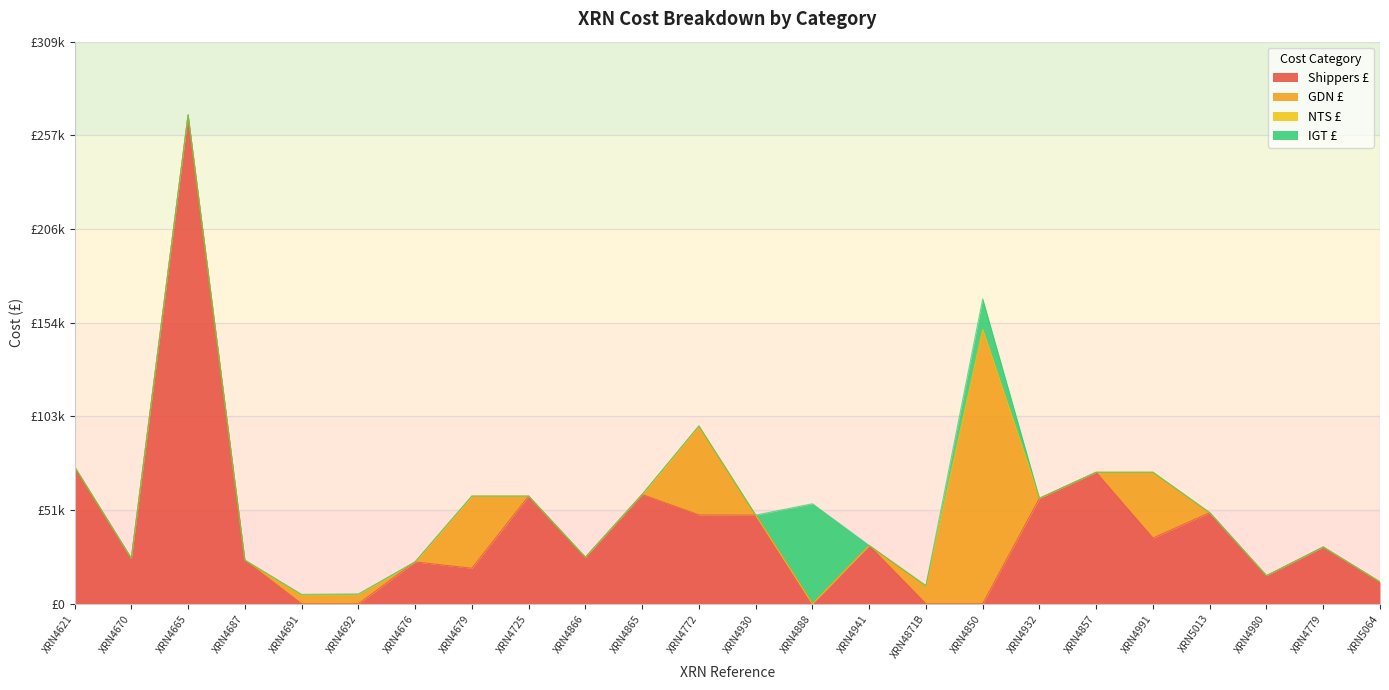

What value does the Shippers £ series have at XRN4857?

72185.0